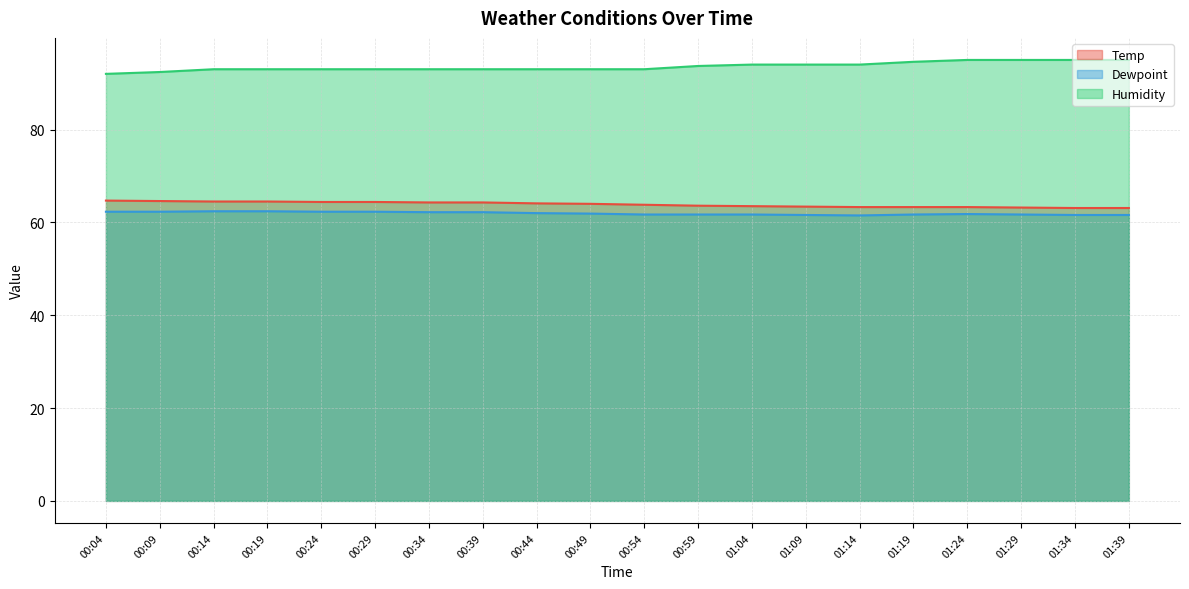

What is the total value across all series at 00:14?

219.9